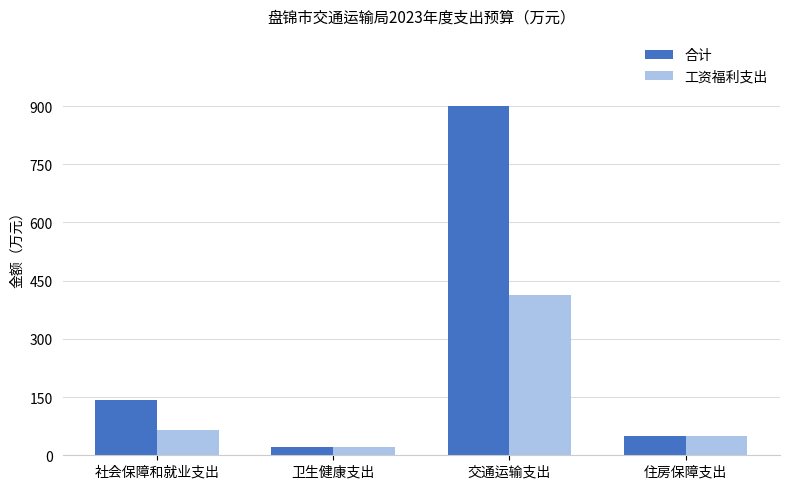

Which series has the largest total across all categories?

合计